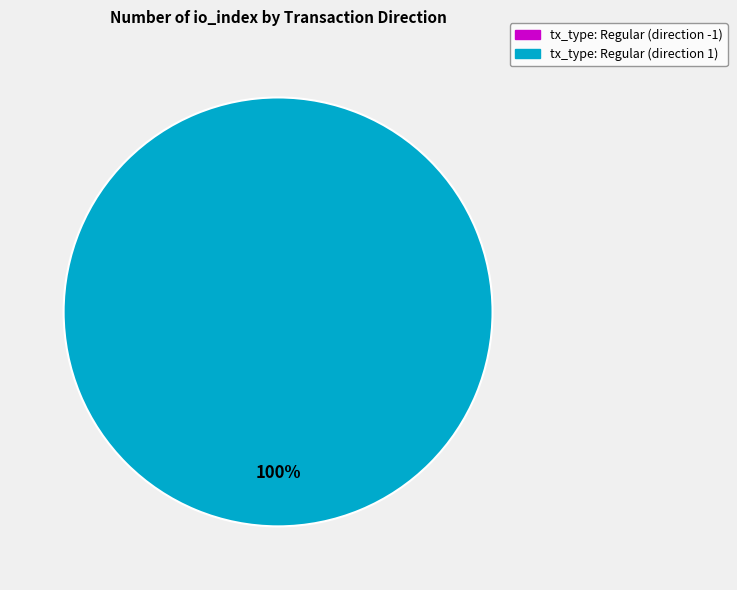

What is the largest slice in the pie chart?

tx_type: Regular (direction 1)